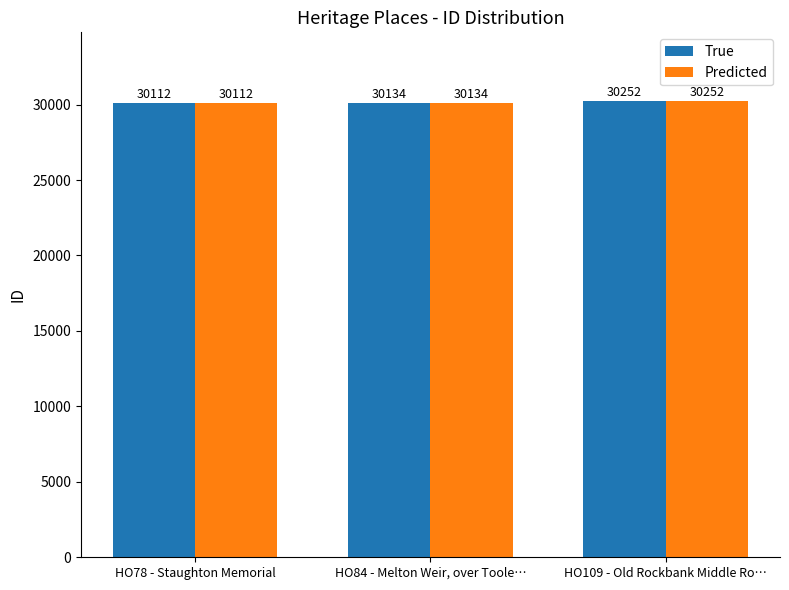

What is the highest value of the Predicted series?

30252